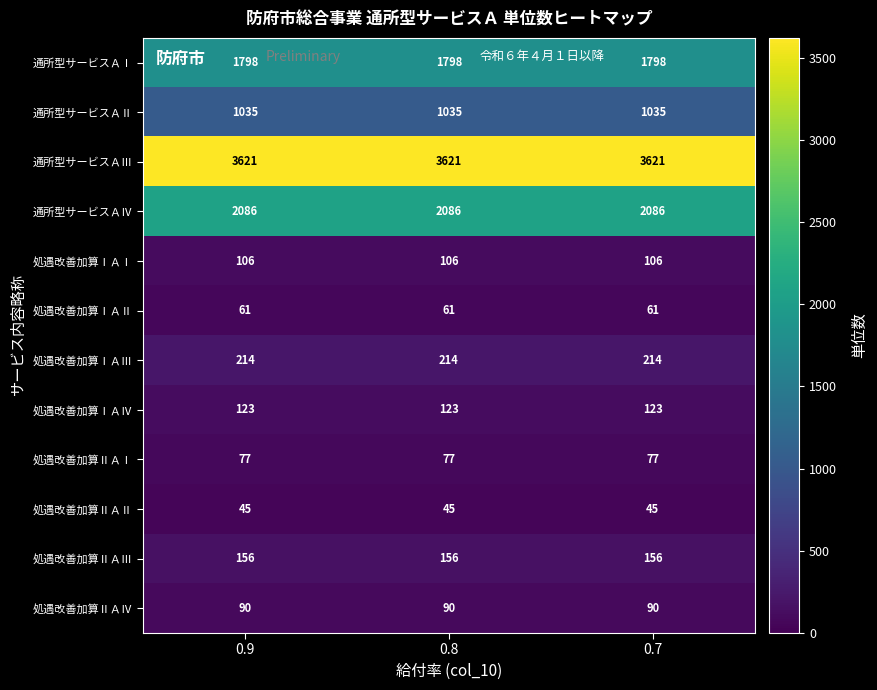

Is the value of 通所型サービスＡⅠ at 0.8 greater than the value of 通所型サービスＡⅡ at 0.9?

Yes